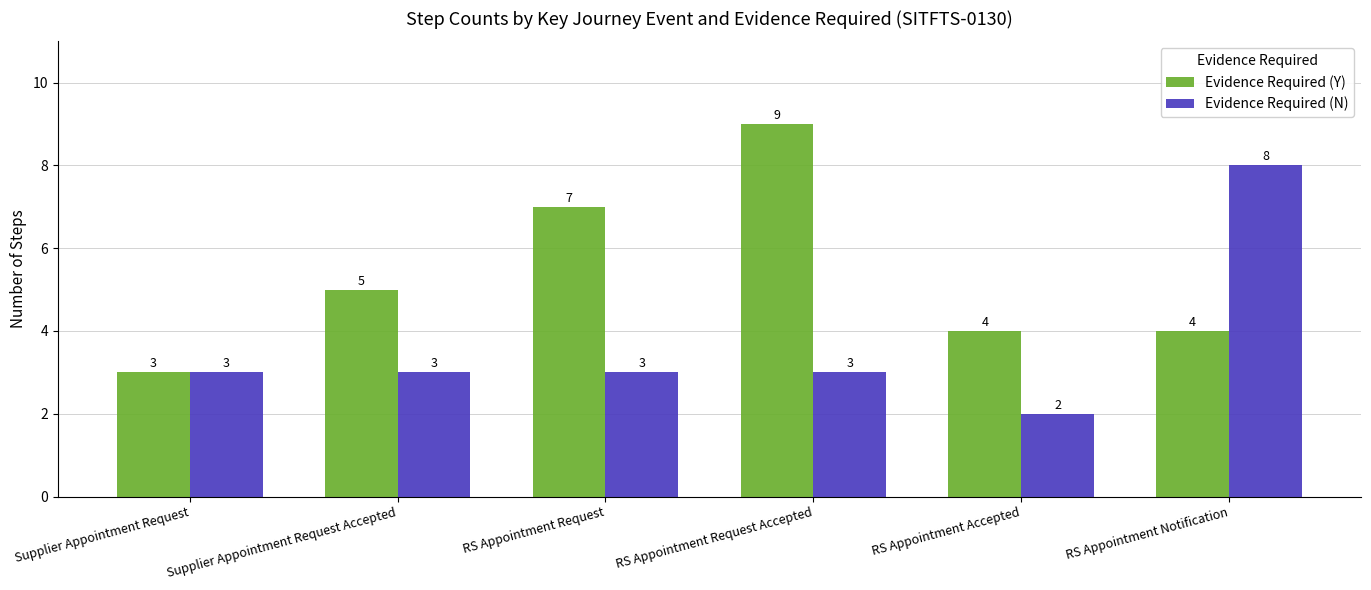

What are all the series names shown in the legend?

Evidence Required (Y), Evidence Required (N)